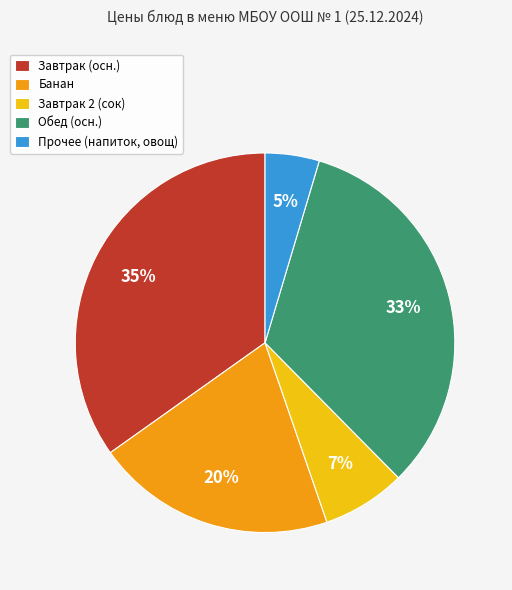

Does Прочее (напиток, овощ) account for over 50% of the chart?

No